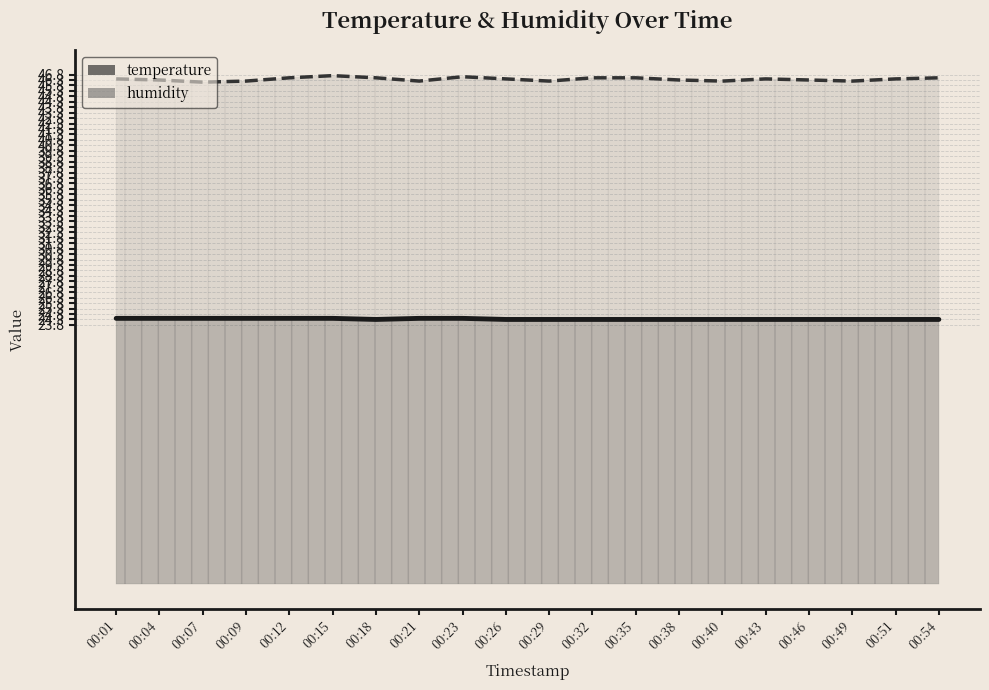

Reading left to right, transcribe all the data shown in this chart.

temperature: 24.4	24.4	24.4	24.4	24.4	24.4	24.3	24.4	24.4	24.3	24.3	24.3	24.3	24.3	24.3	24.3	24.3	24.3	24.3	24.3
humidity: 46.4	46.3	46.1	46.2	46.5	46.7	46.5	46.2	46.6	46.4	46.2	46.5	46.5	46.3	46.2	46.4	46.3	46.2	46.4	46.5